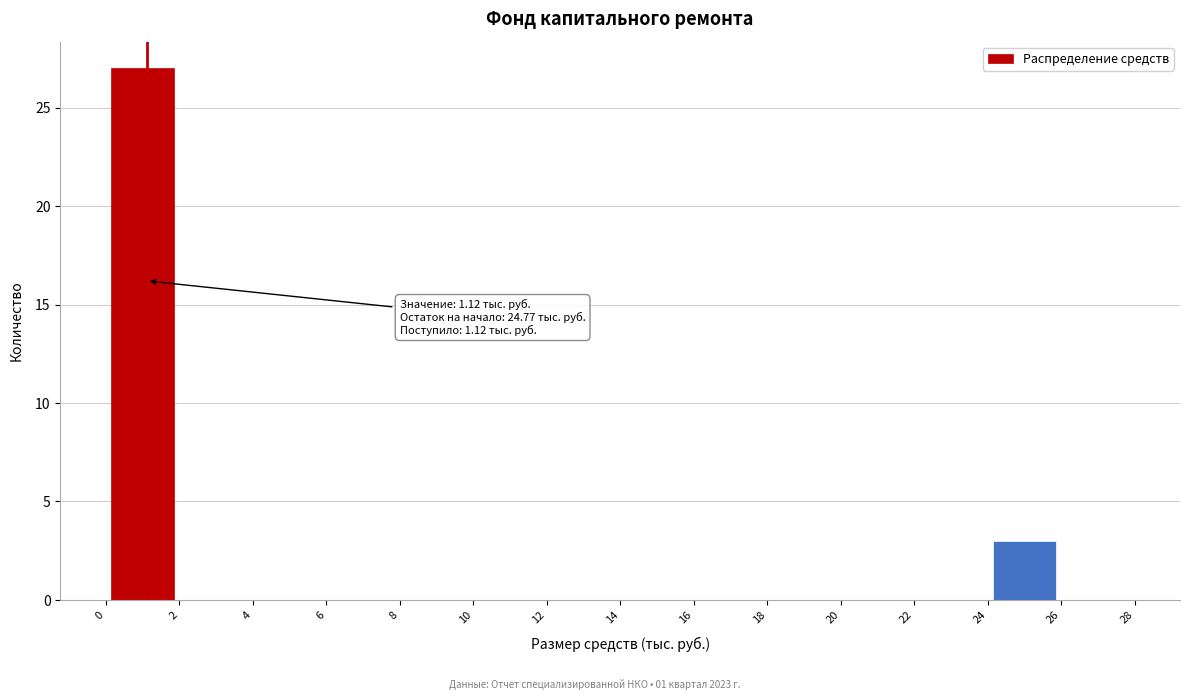

Over which range of the x-axis is the bar tallest?

0 to 2